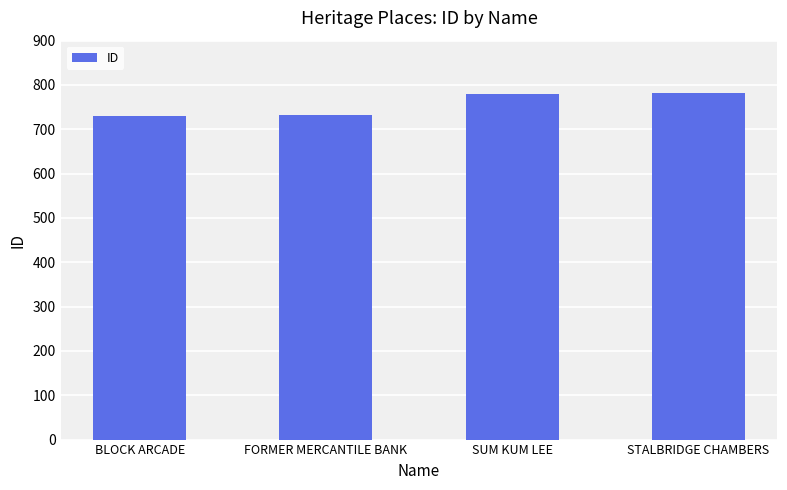

How many series are shown in this chart?

1